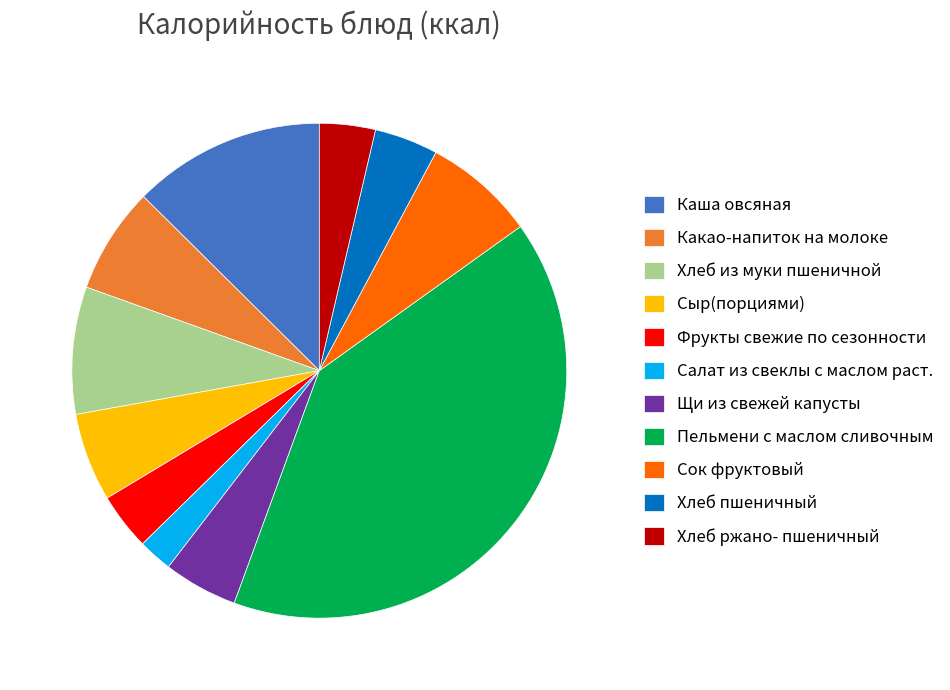

Which category has the biggest portion of the pie?

Пельмени с маслом сливочным